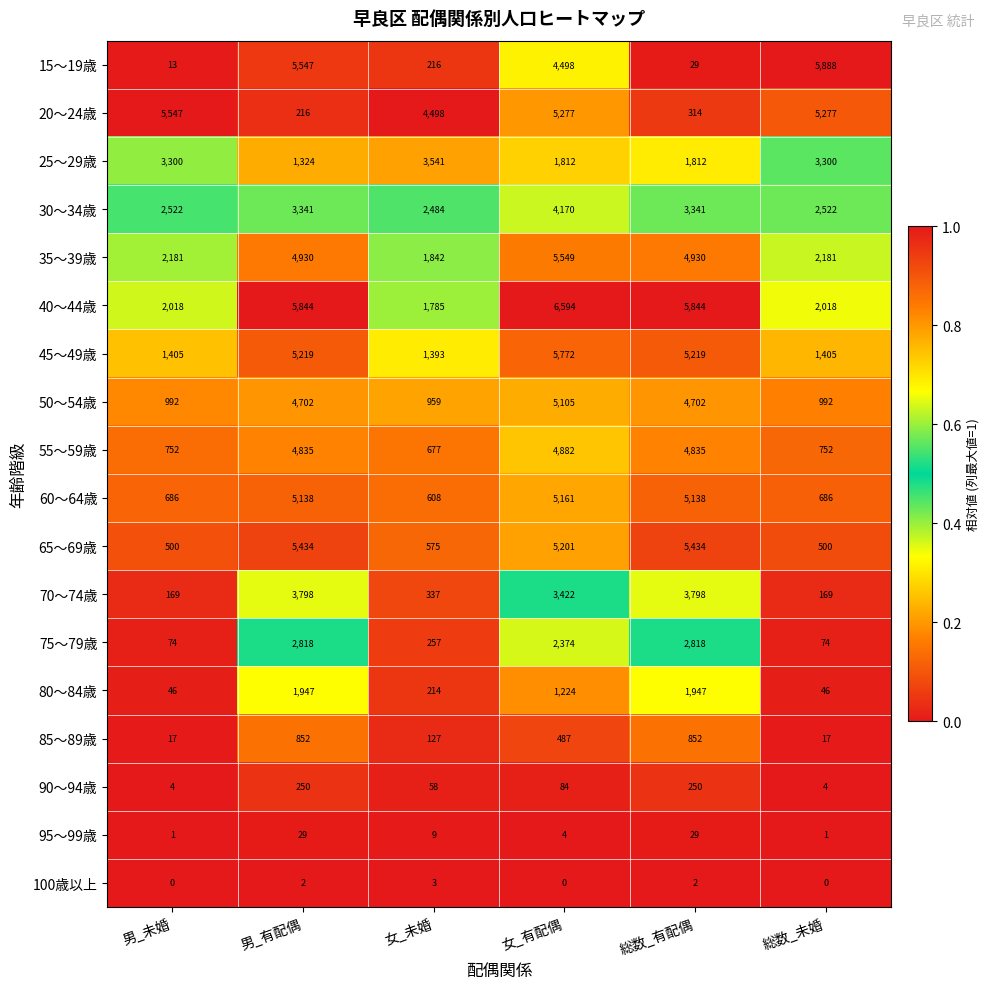

At which category does the chart reach its peak across all series?

女_有配偶